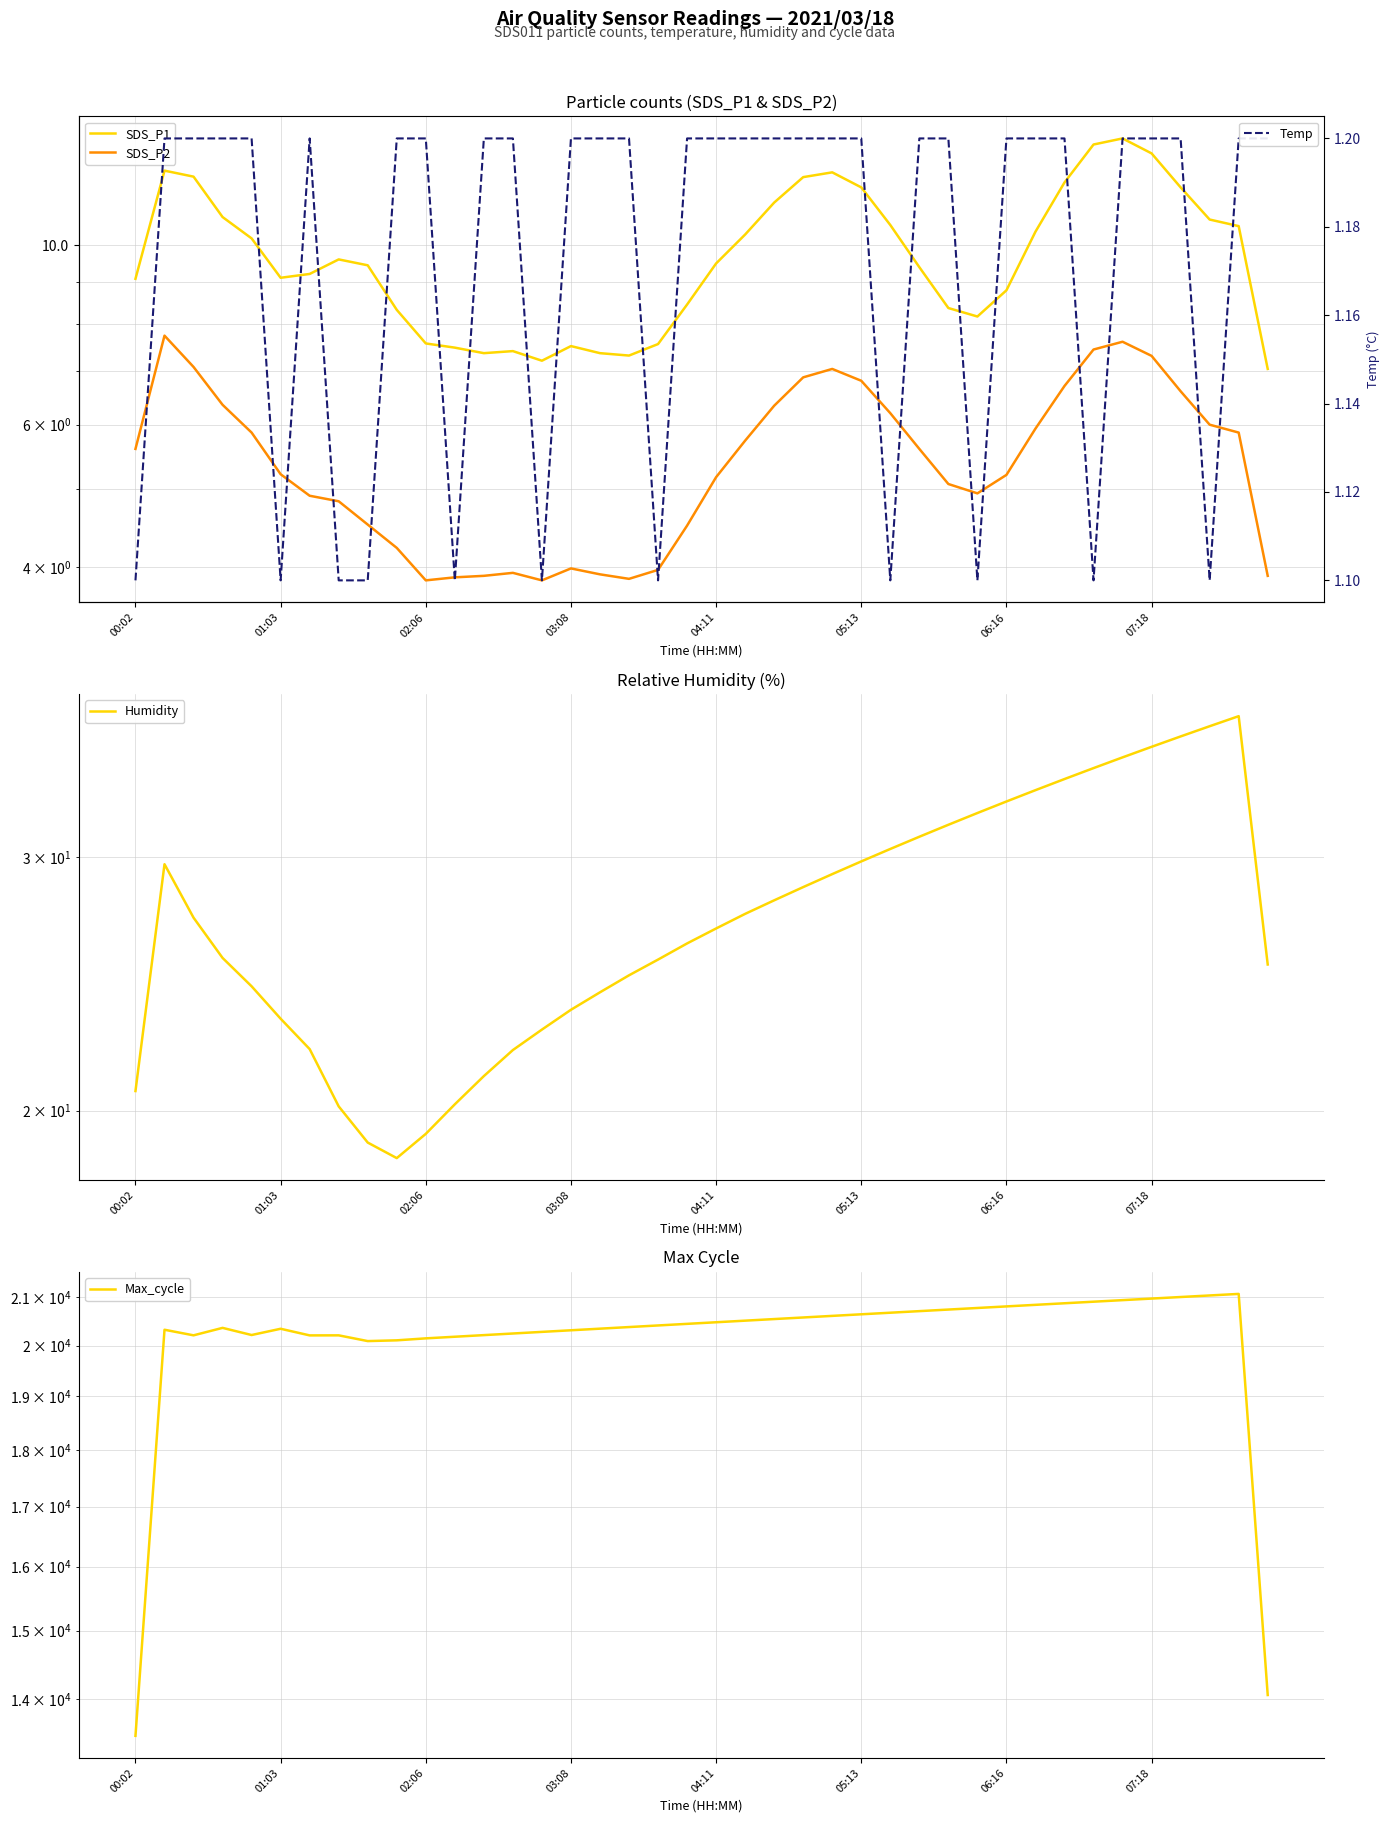

At which category is the sum across all series the highest?

38